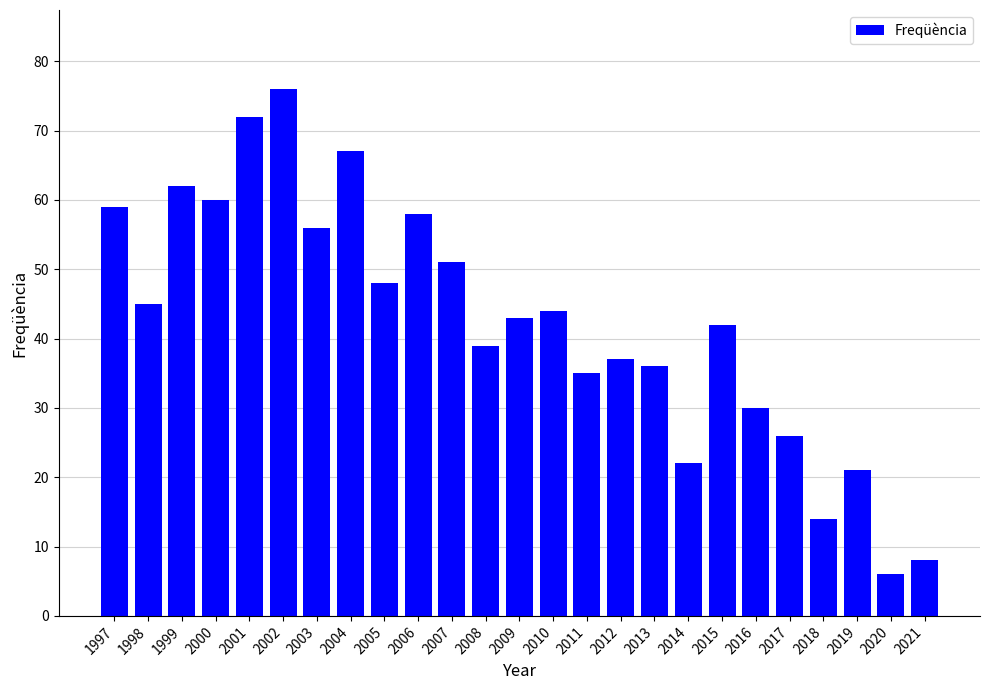

How many data points are less than 43?

12